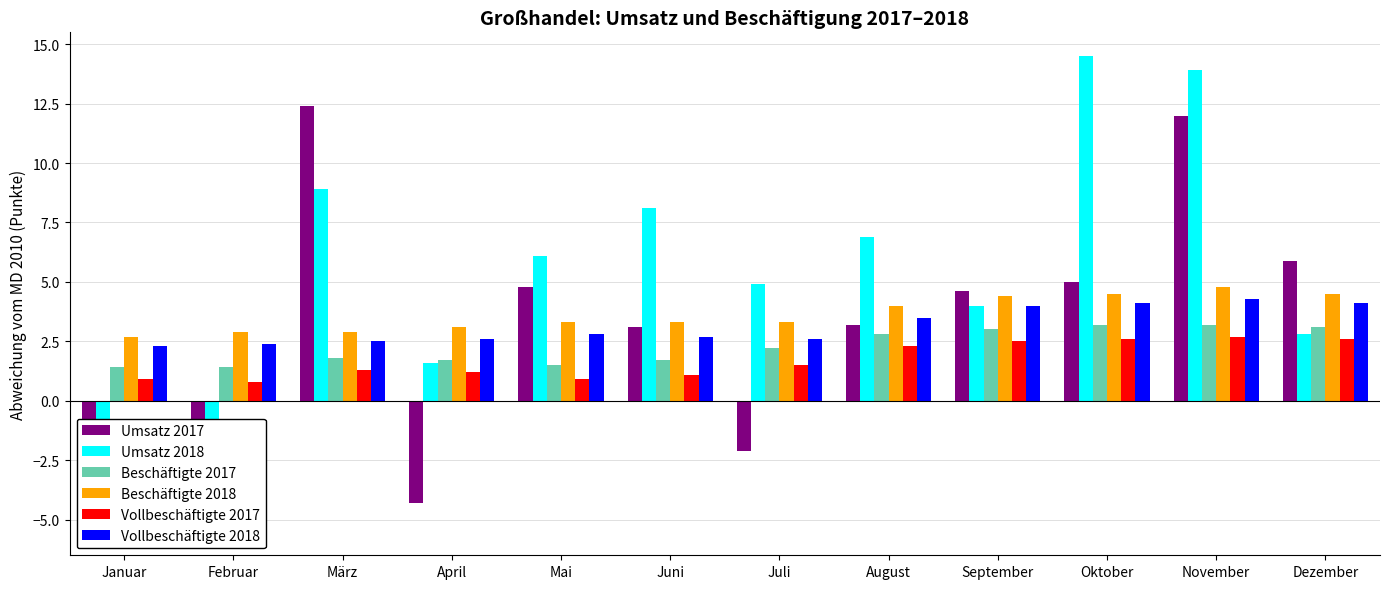

Rank the series at April from lowest to highest value.

Umsatz 2017, Vollbeschäftigte 2017, Umsatz 2018, Beschäftigte 2017, Vollbeschäftigte 2018, Beschäftigte 2018